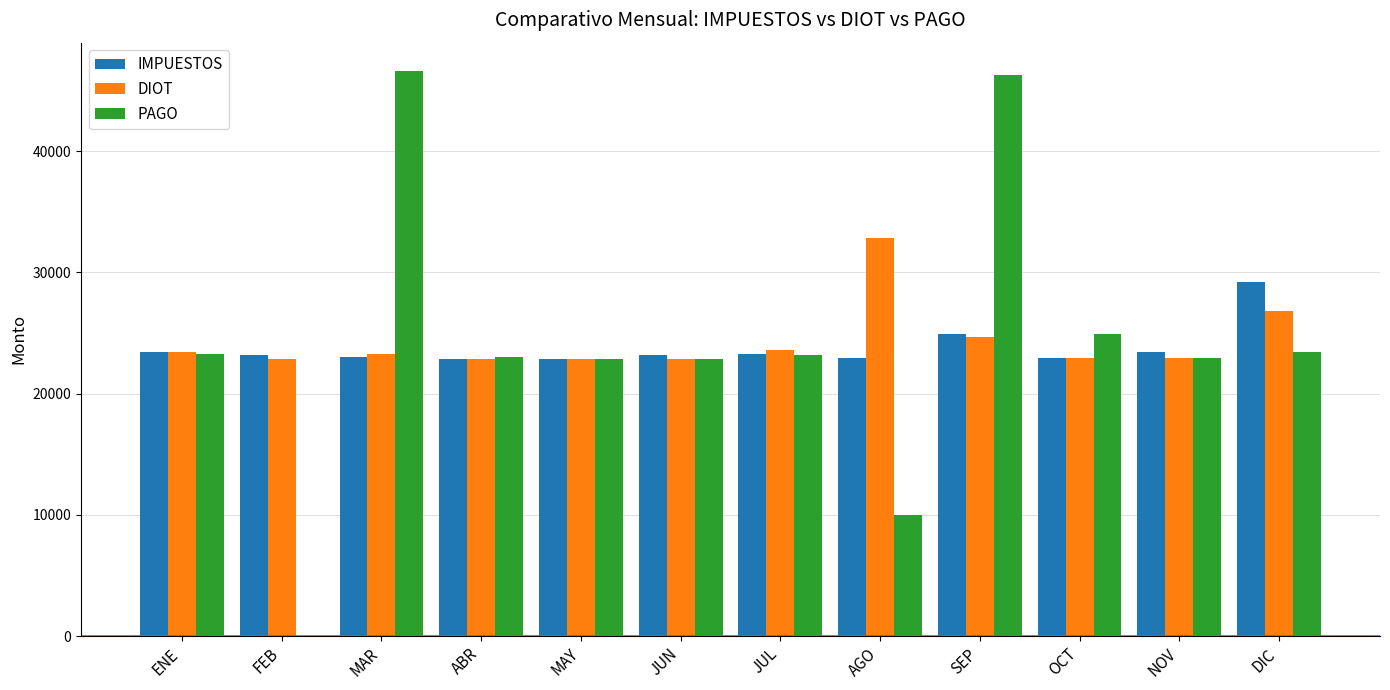

What is the greatest value displayed?

46608.0